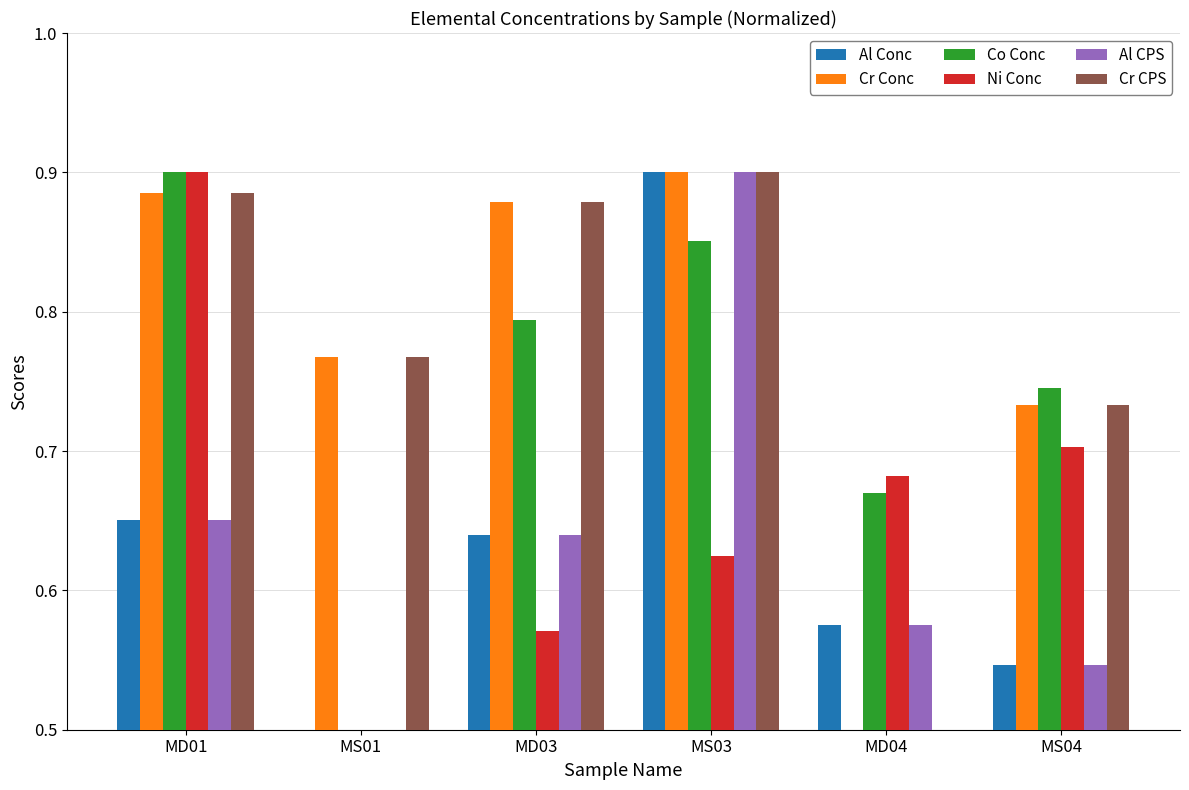

Is the value of Cr Conc at MD01 greater than the value of Al Conc at MS04?

Yes